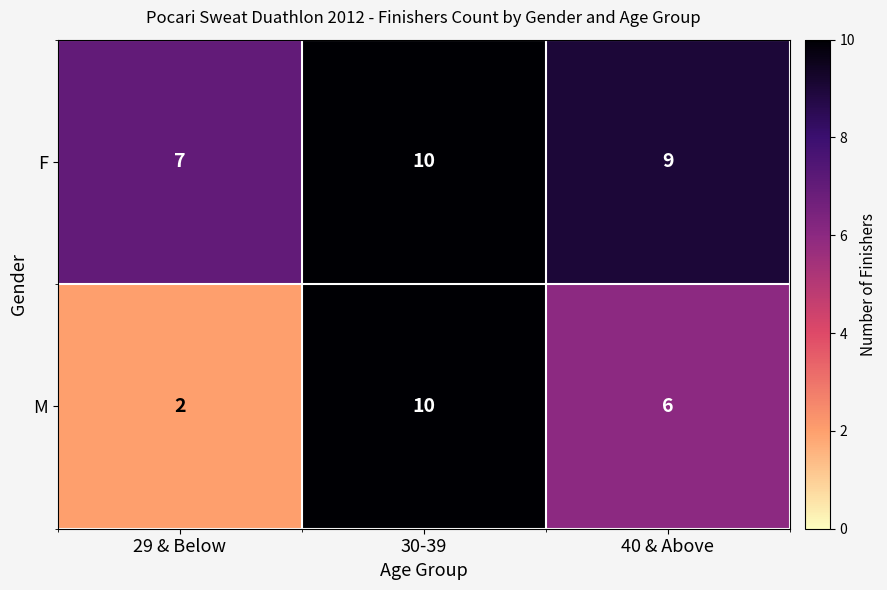

Which category has the lowest value across all series?

29 & Below